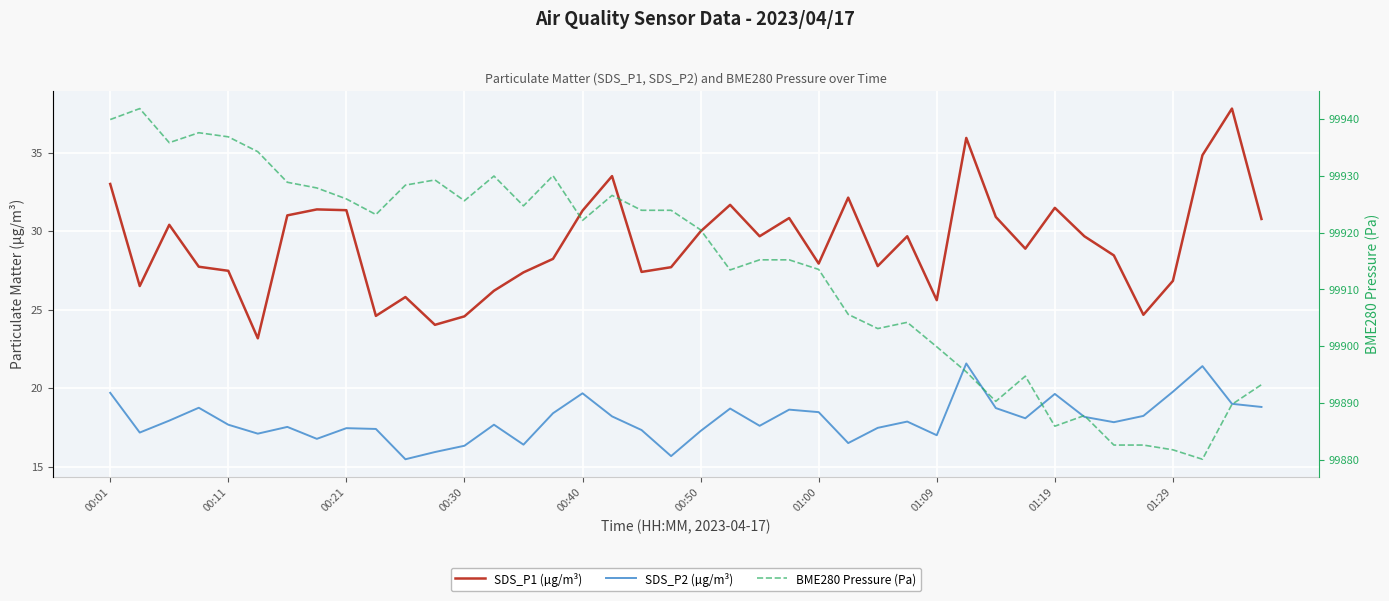

True or false: SDS_P1 (µg/m³) has a value of 51.7 at 00:21.

False